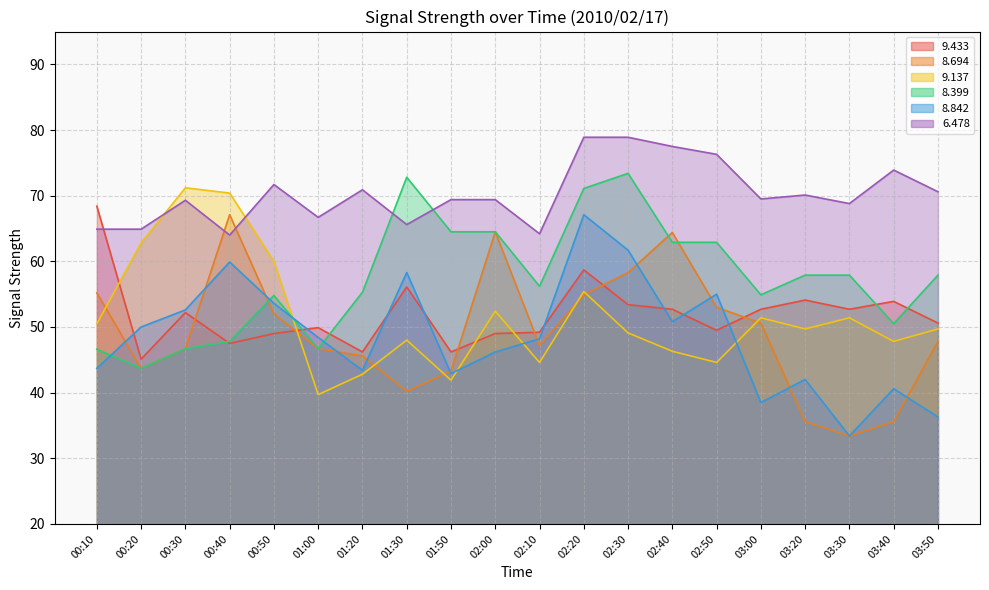

Reading left to right, what are all the values shown in this chart?

  9.433: 00:10=68.4	00:20=45.1	00:30=52.2	00:40=47.5	00:50=49.0	01:00=49.9	01:20=46.2	01:30=56.1	01:50=46.2	02:00=49.0	02:10=49.2	02:20=58.7	02:30=53.4	02:40=52.7	02:50=49.5	03:00=52.7	03:20=54.1	03:30=52.7	03:40=53.9	03:50=50.6
  8.694: 00:10=55.2	00:20=43.7	00:30=46.7	00:40=67.1	00:50=52.0	01:00=46.7	01:20=45.6	01:30=40.2	01:50=43.3	02:00=64.5	02:10=47.2	02:20=54.9	02:30=58.3	02:40=64.4	02:50=53.0	03:00=50.6	03:20=35.6	03:30=33.4	03:40=35.6	03:50=47.8
  9.137: 00:10=50.5	00:20=62.8	00:30=71.2	00:40=70.4	00:50=60.0	01:00=39.7	01:20=42.8	01:30=48.0	01:50=41.9	02:00=52.4	02:10=44.6	02:20=55.4	02:30=49.1	02:40=46.3	02:50=44.6	03:00=51.4	03:20=49.7	03:30=51.4	03:40=47.8	03:50=49.7
  8.399: 00:10=46.6	00:20=43.7	00:30=46.7	00:40=47.8	00:50=54.8	01:00=46.7	01:20=55.3	01:30=72.8	01:50=64.5	02:00=64.5	02:10=56.2	02:20=71.1	02:30=73.4	02:40=62.9	02:50=62.9	03:00=54.9	03:20=57.9	03:30=57.9	03:40=50.5	03:50=57.9
  8.842: 00:10=43.7	00:20=50.0	00:30=52.6	00:40=59.9	00:50=53.6	01:00=48.4	01:20=43.4	01:30=58.3	01:50=42.9	02:00=46.2	02:10=48.2	02:20=67.1	02:30=61.7	02:40=50.8	02:50=55.0	03:00=38.5	03:20=42.0	03:30=33.4	03:40=40.6	03:50=36.3
  6.478: 00:10=64.9	00:20=64.9	00:30=69.3	00:40=64.0	00:50=71.7	01:00=66.7	01:20=70.9	01:30=65.6	01:50=69.4	02:00=69.4	02:10=64.2	02:20=78.9	02:30=78.9	02:40=77.5	02:50=76.3	03:00=69.5	03:20=70.1	03:30=68.8	03:40=73.9	03:50=70.6